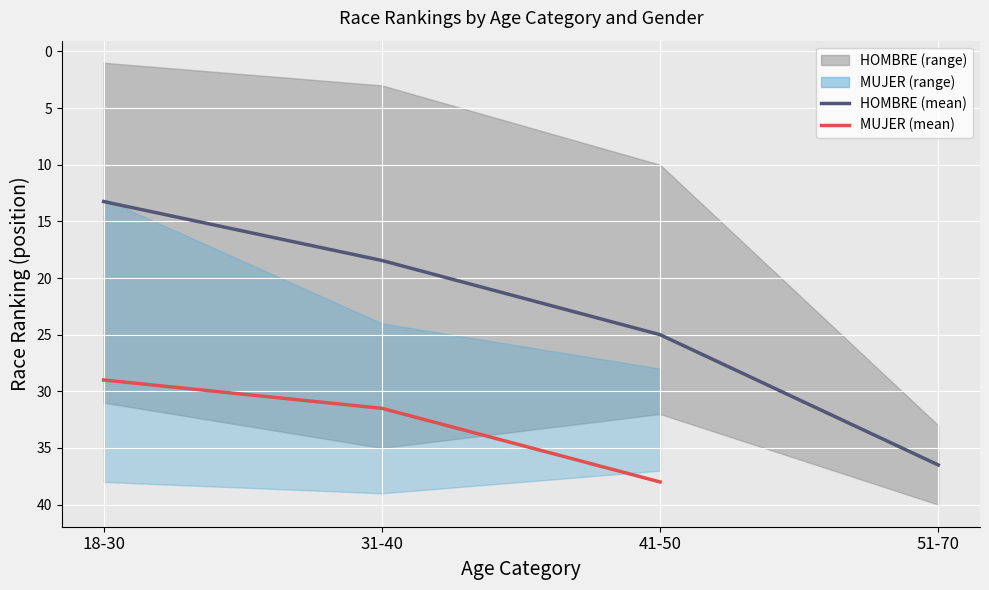

List the series in order of their peak value, lowest first.

HOMBRE, MUJER